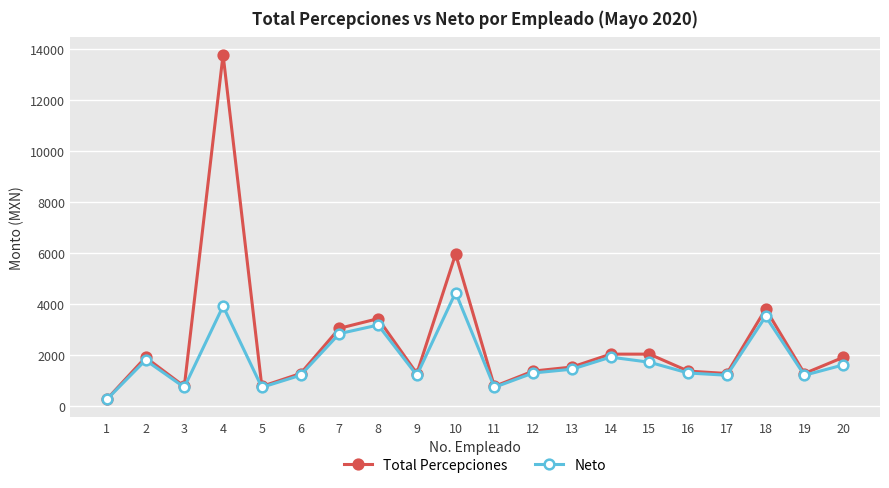

Which series changed the most between 6 and 15?

Total Percepciones